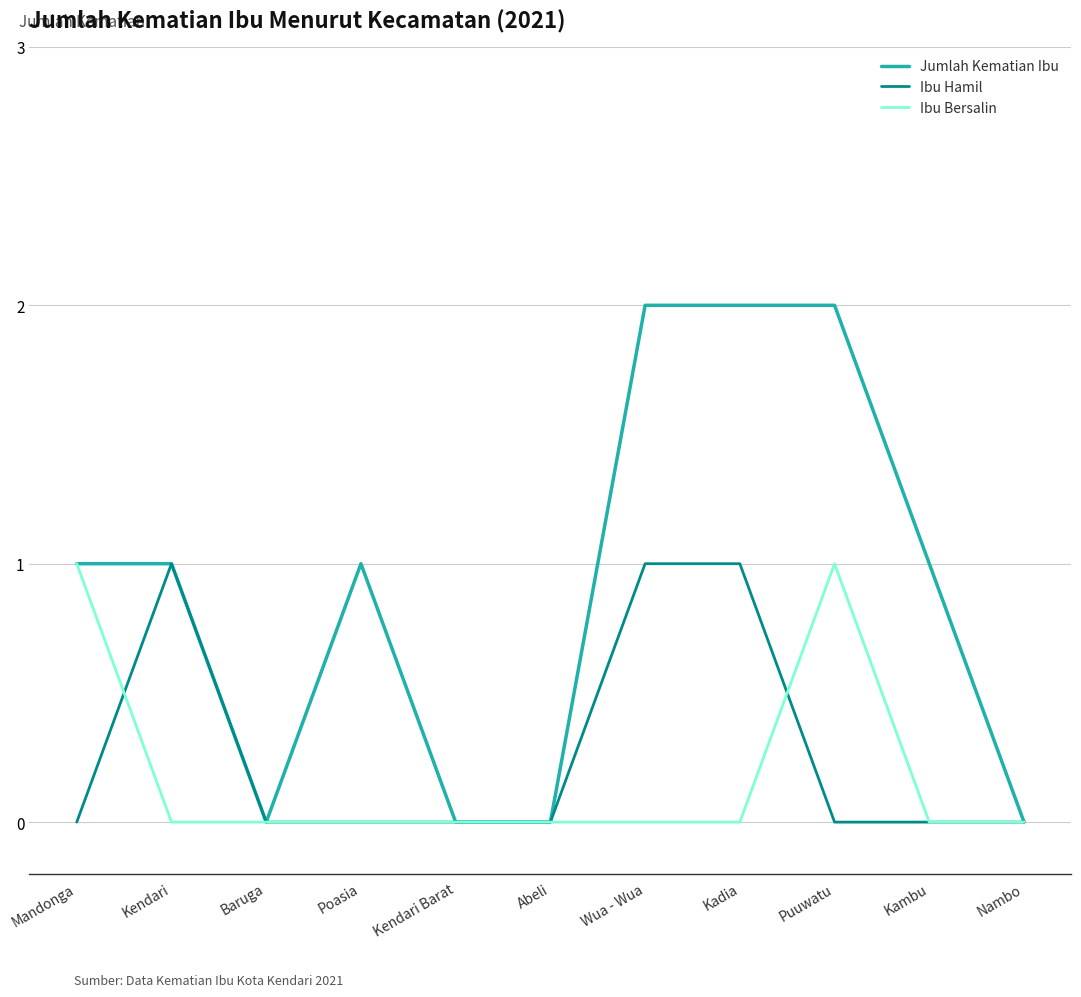

Count the Ibu Hamil values in the range 0 to 1.

11